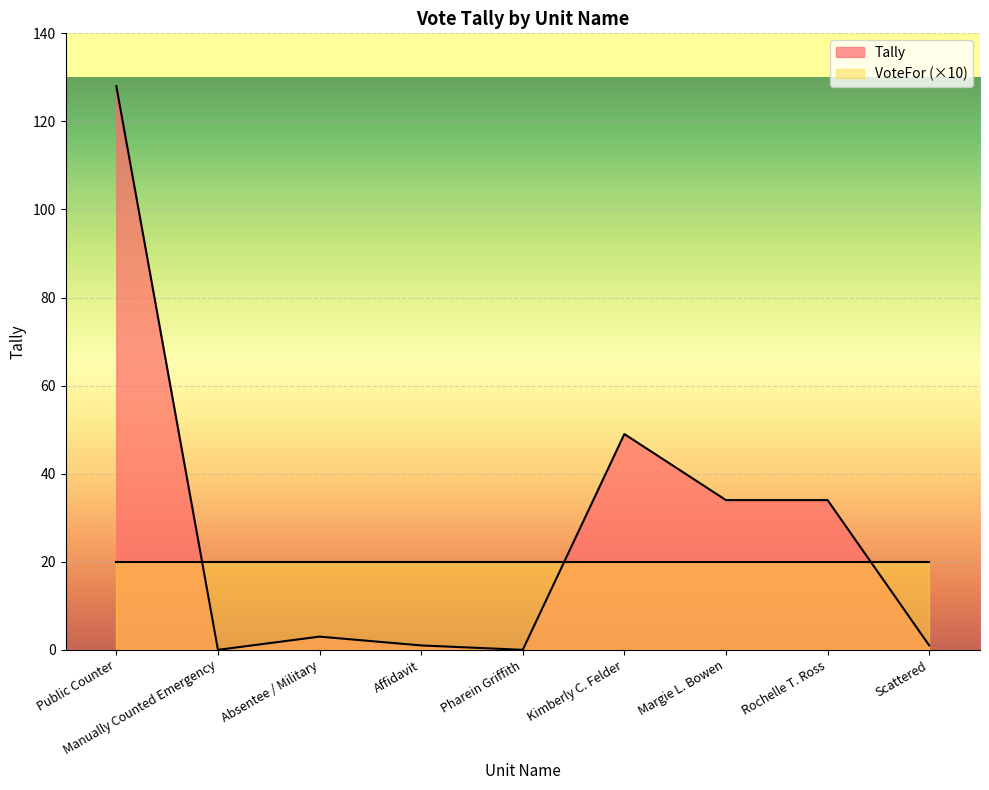

At which label does the data first exceed 3?

Public Counter